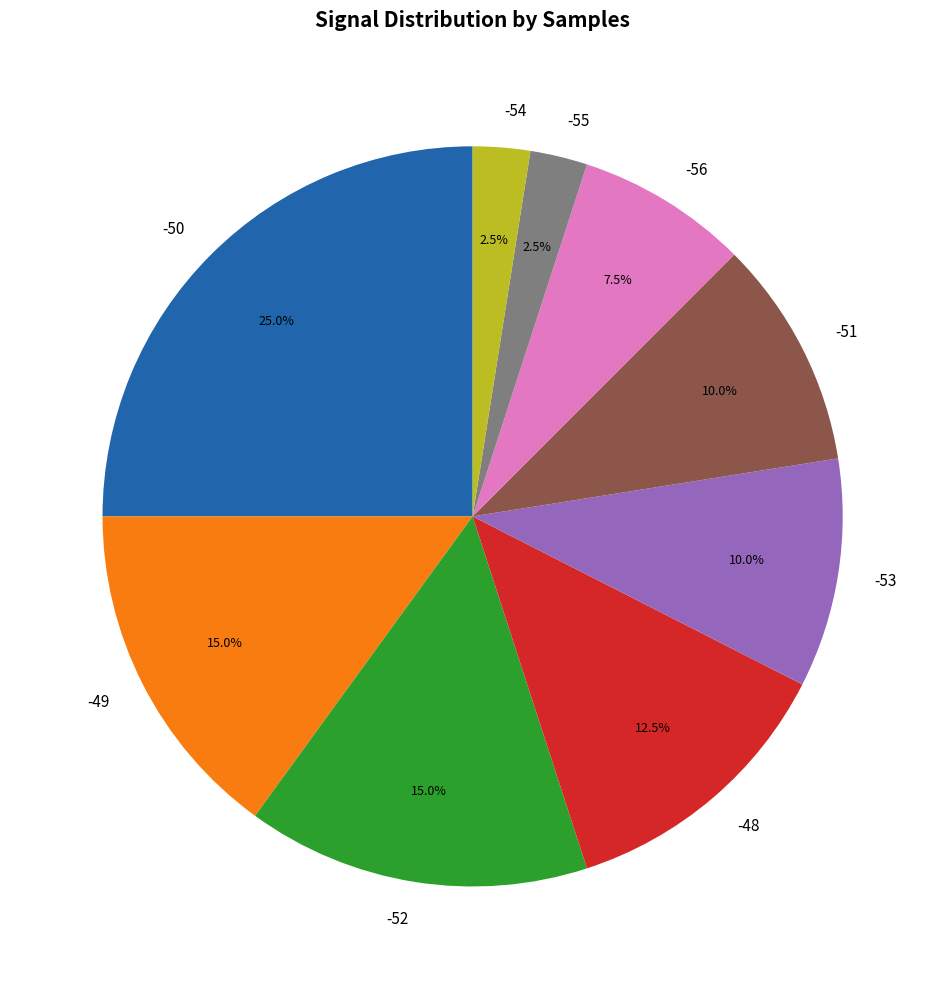

Which slice is the largest?

-50